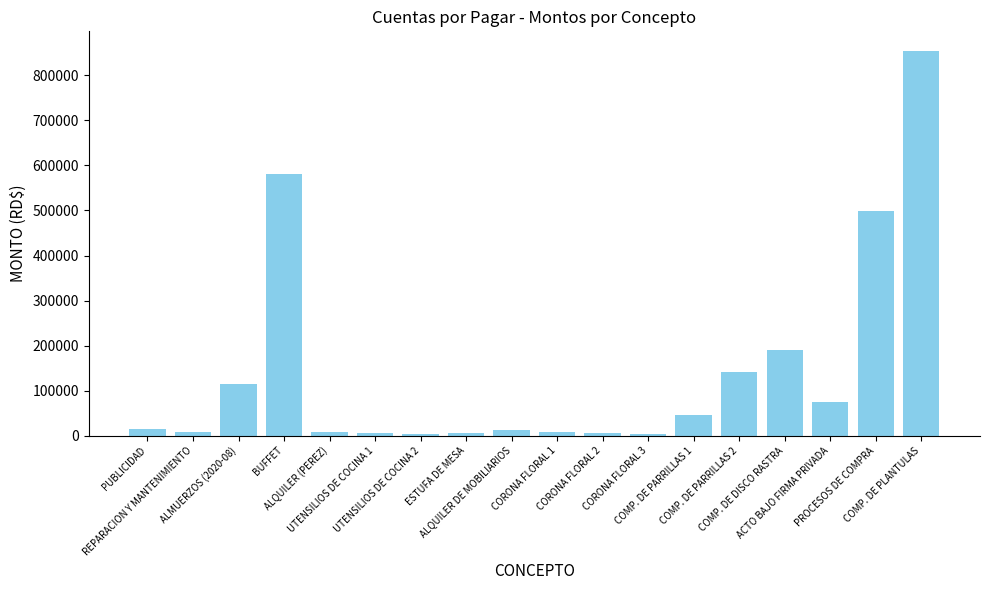

What is the difference between the maximum and minimum values?

851515.7